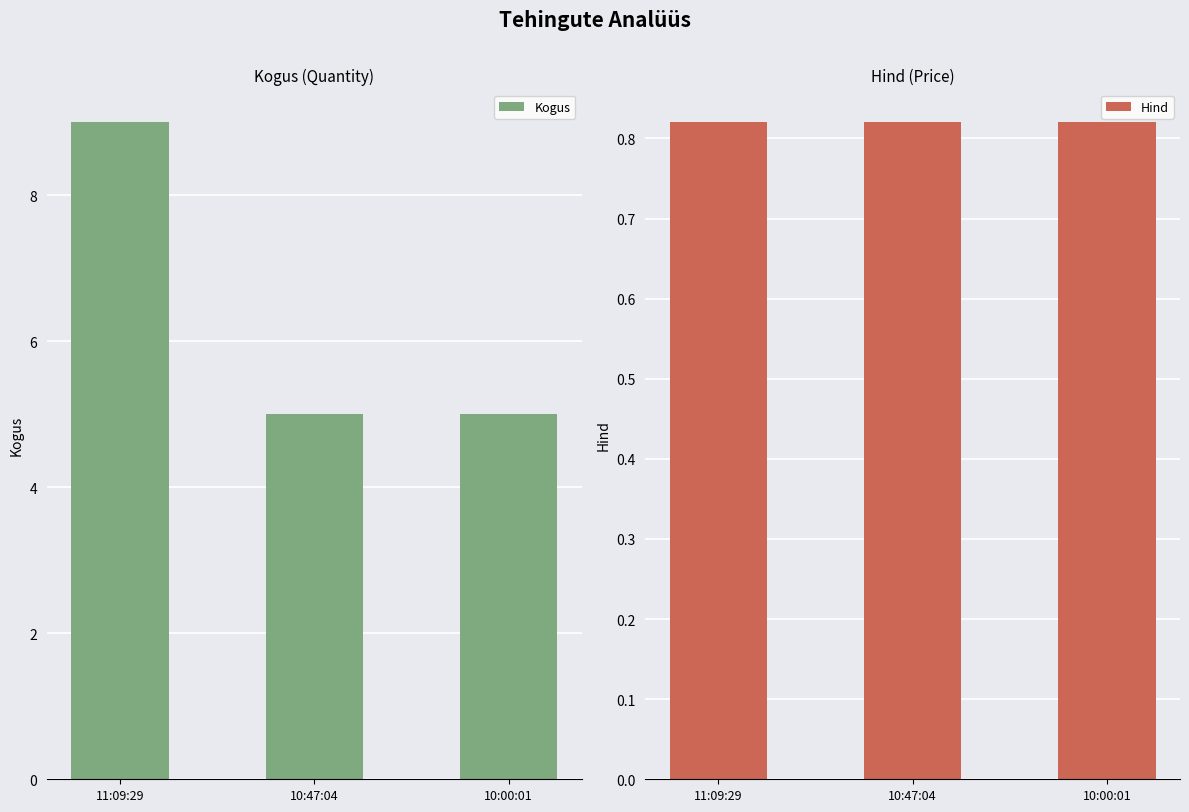

The value of Kogus at 10:47:04 is 5.0. True or false?

True